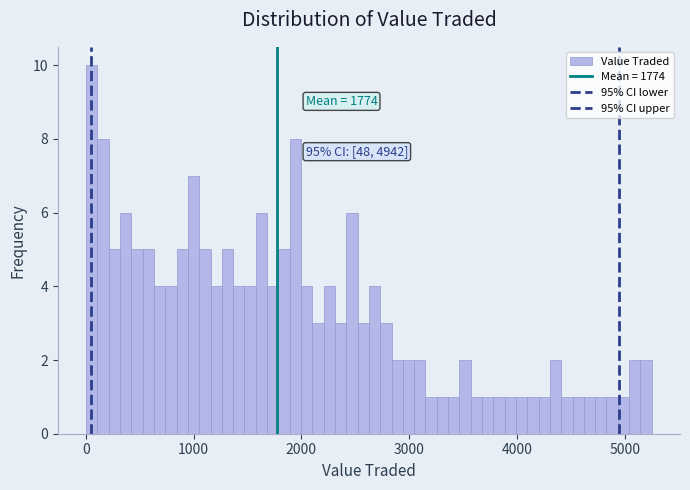

Read against the x-axis, roughly where is the centre of the tallest bar?

100